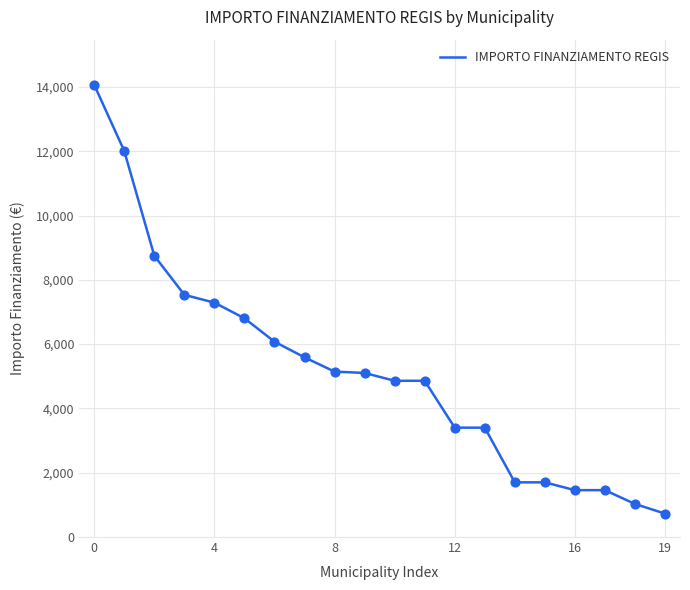

What is the difference between the maximum and minimum values?

13334